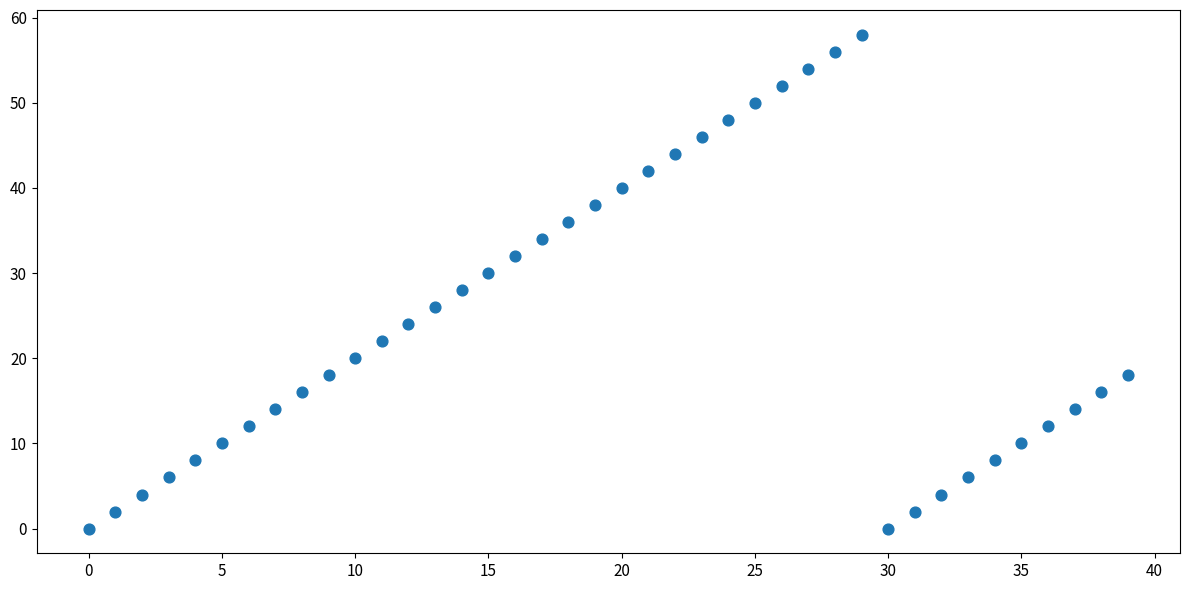

What is the range of Y values (max minus min)?

58